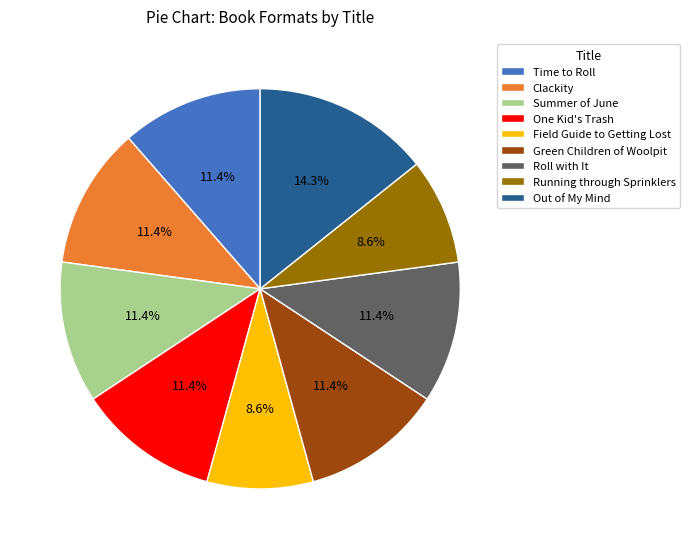

What percentage is the Running through Sprinklers slice, to the nearest percent?

9%